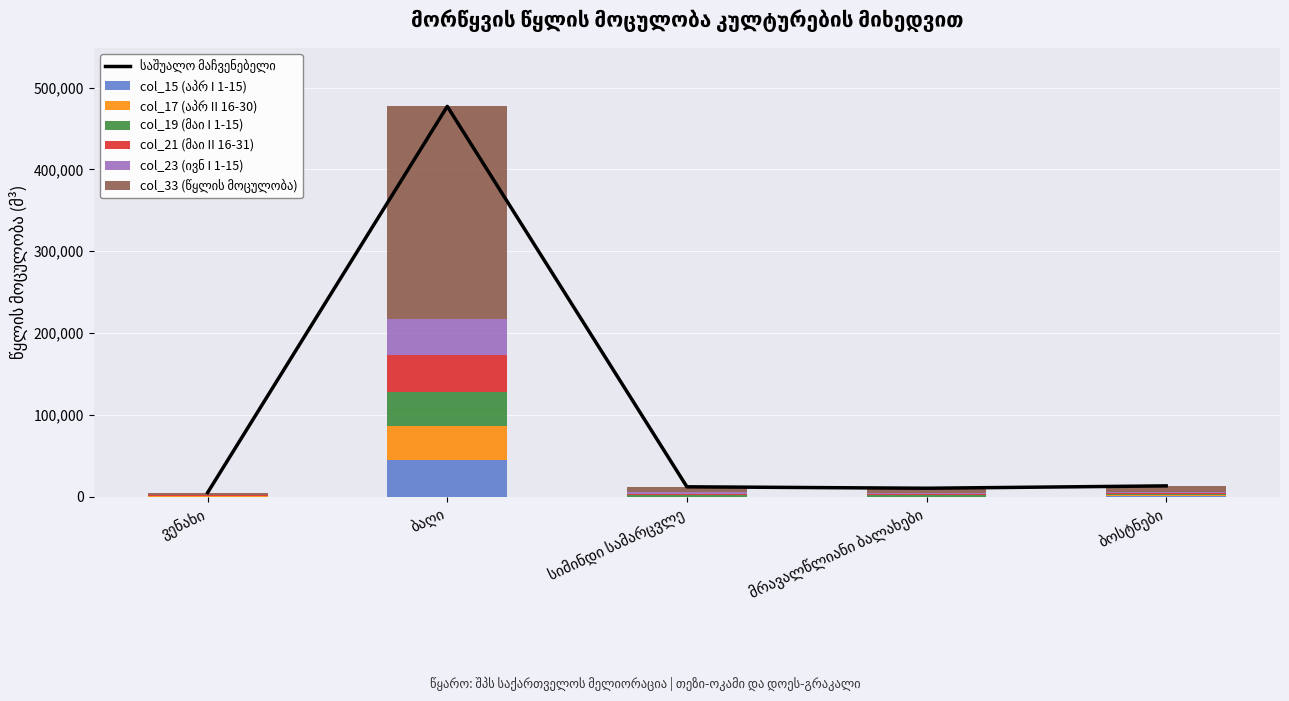

How many distinct data groups are displayed?

6